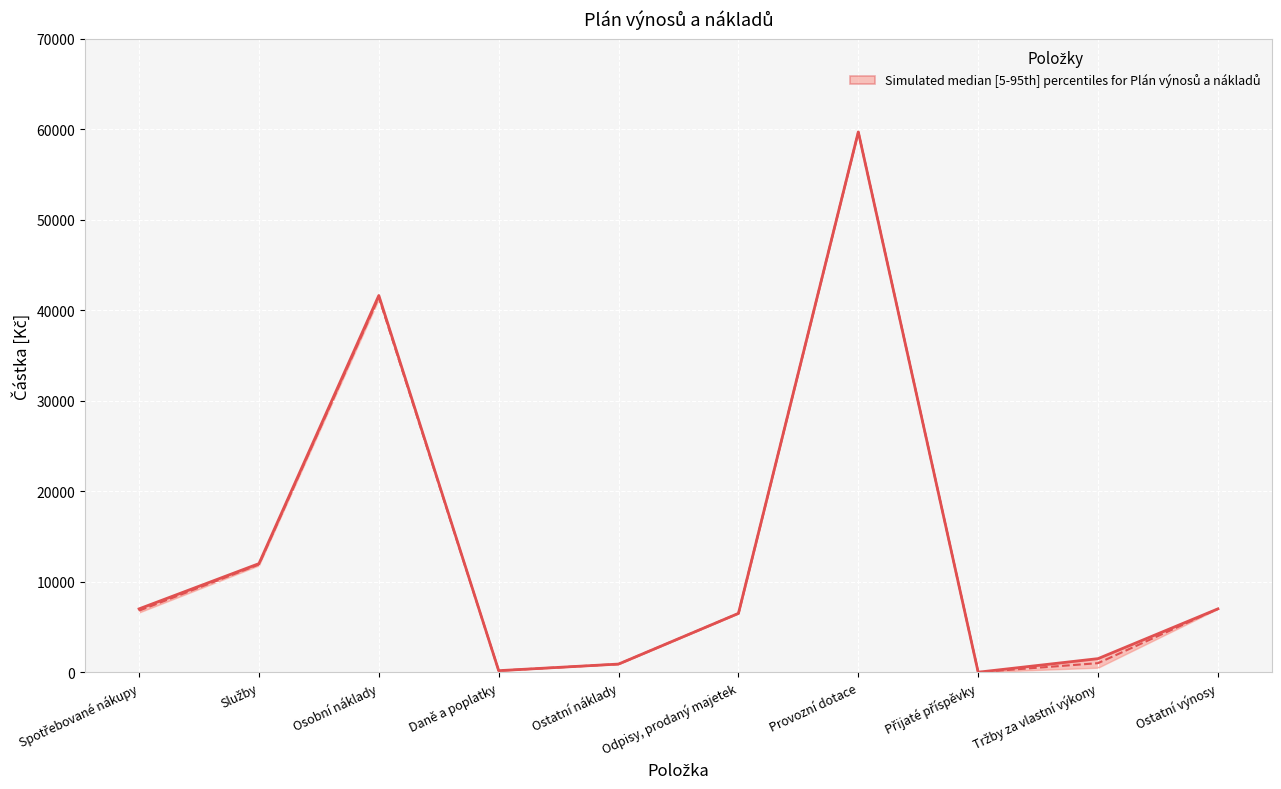

Where is the first local maximum for Celkem?

Osobní náklady